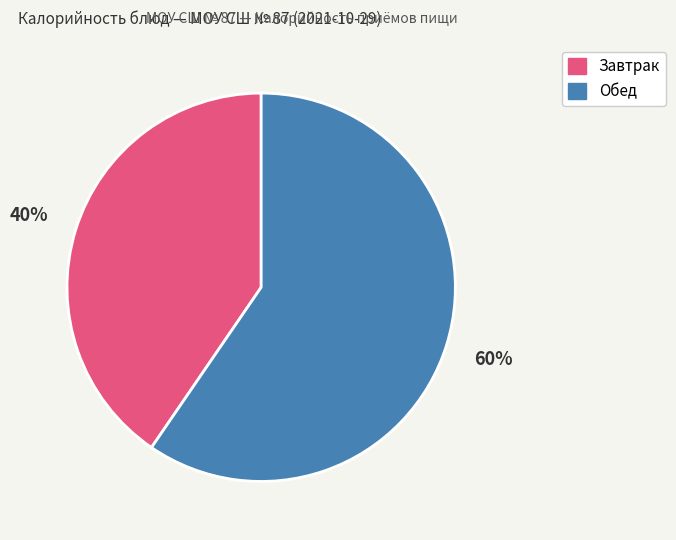

To the nearest percent, what is the average slice percentage?

50%